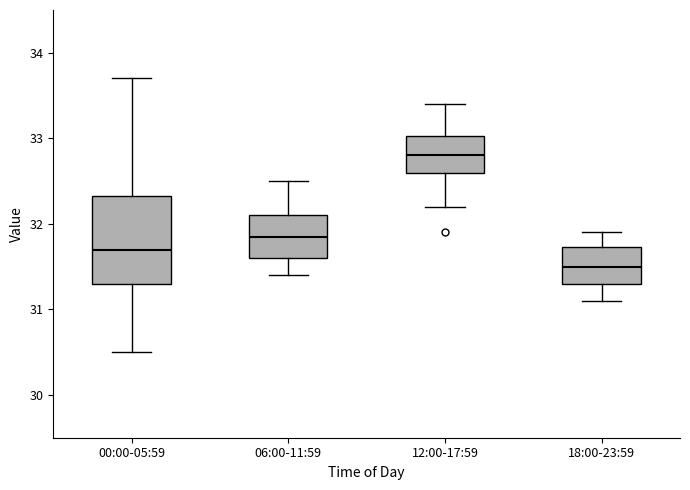

Where is the lower edge of the box for 12:00-17:59 on the y-axis? The values are not printed on the chart, so give them approximately, as read against the axis.

32.6